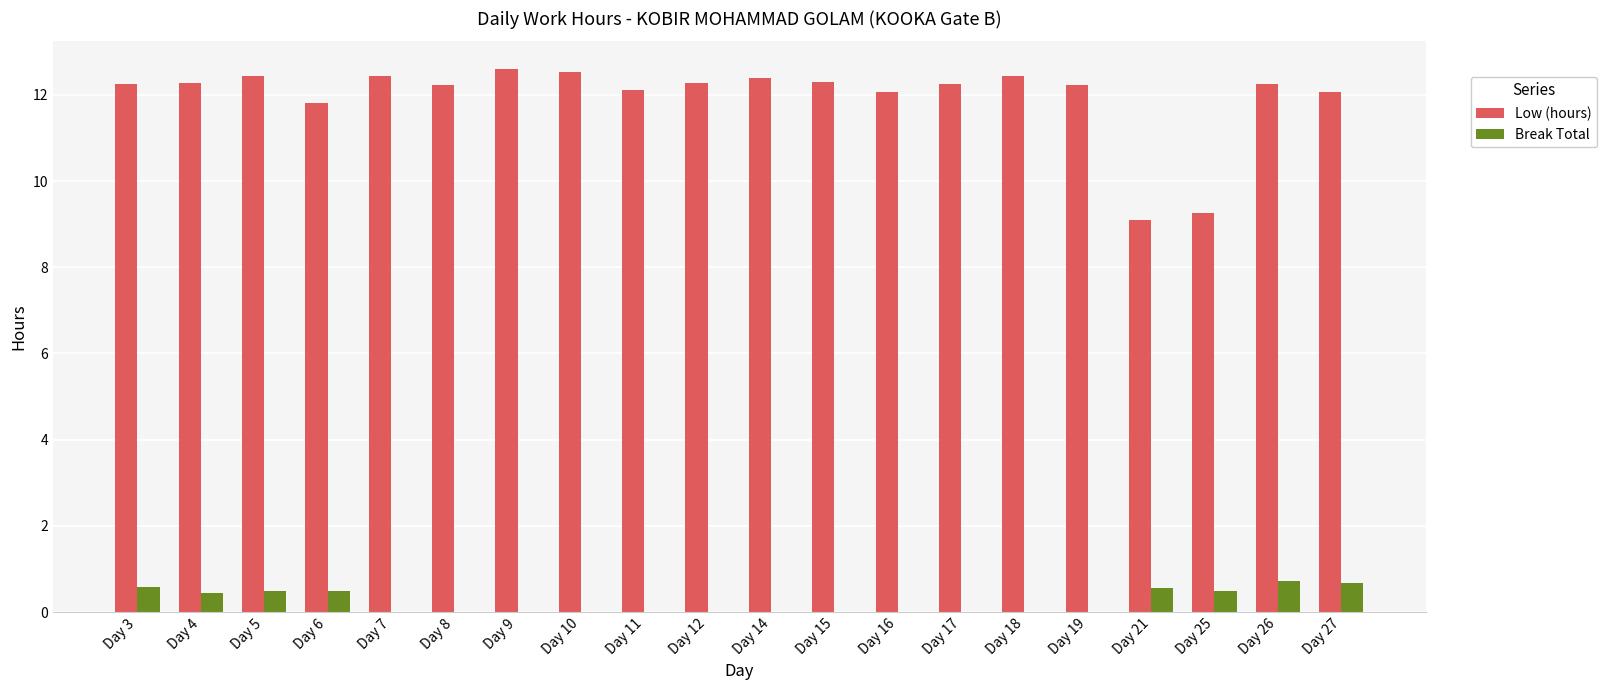

The value of Break Total at Day 6 is 0.5. True or false?

True